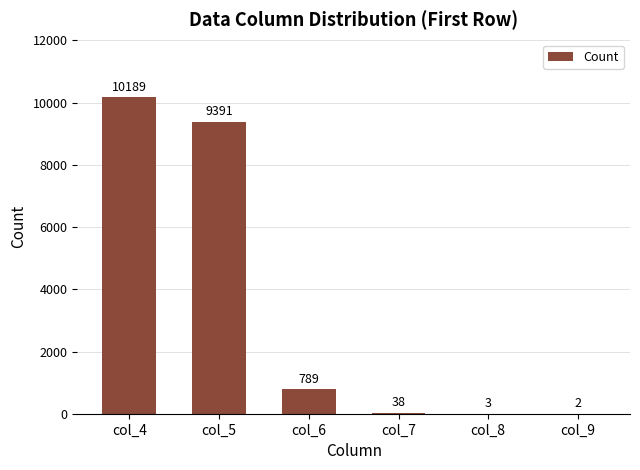

True or false: the data shows 10189 at col_4.

True